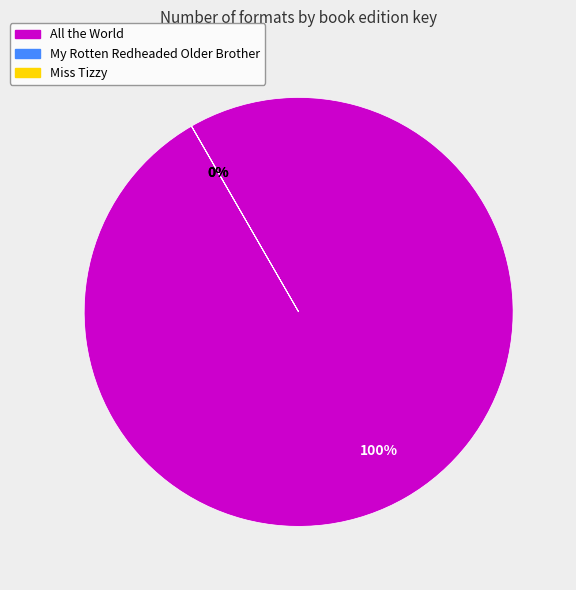

To the nearest percent, what is the average slice percentage?

33%